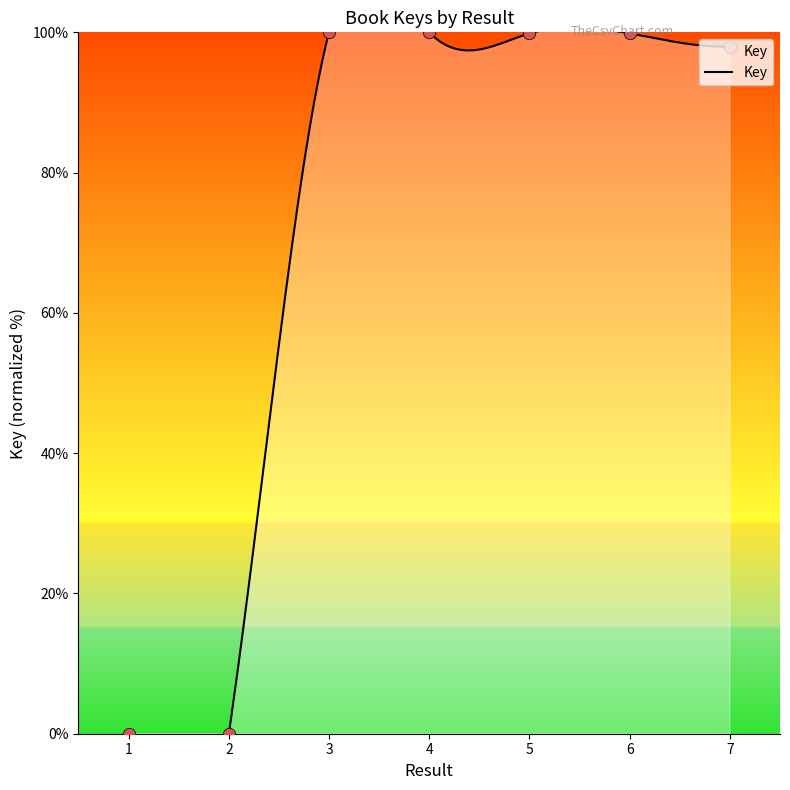

What is the change in value from 2 to 3?

+100.0